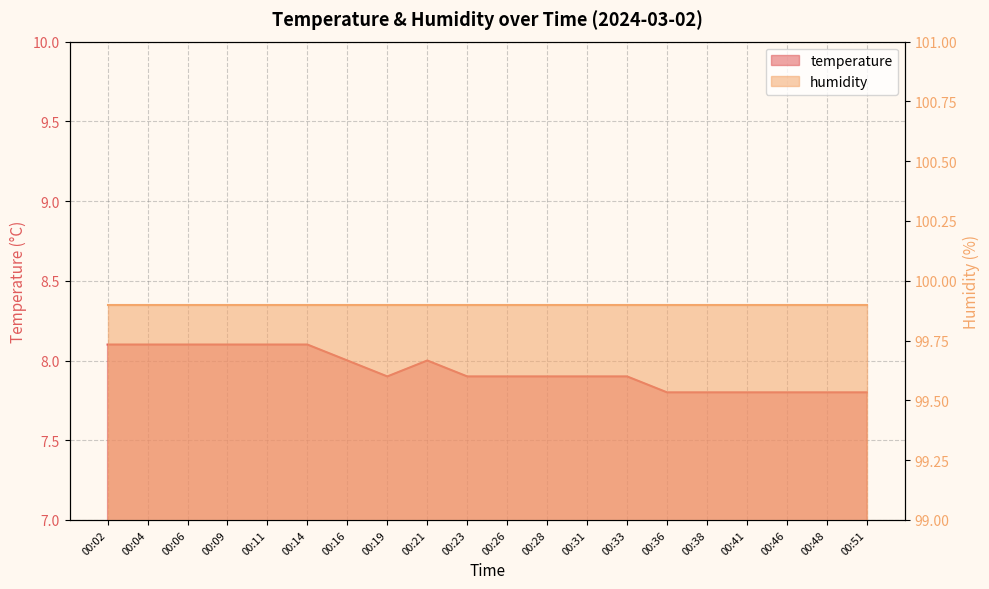

Where is the data nearest to the value 7?

00:36